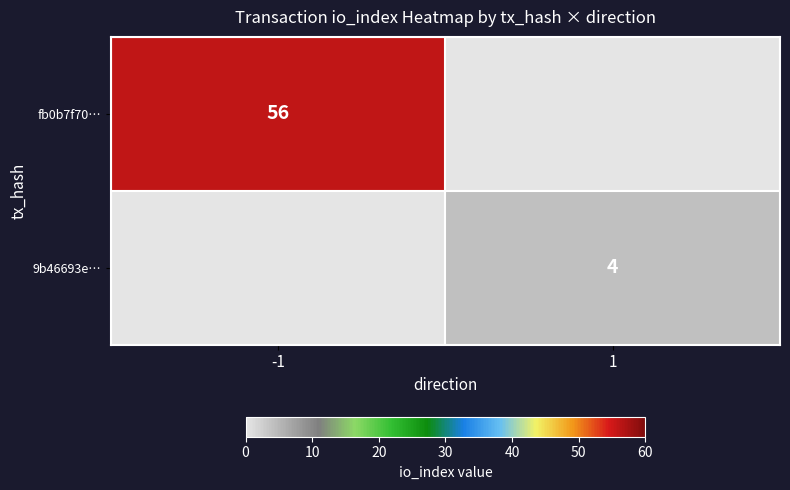

Is it true that 9b46693e… equals 4 at 1?

True